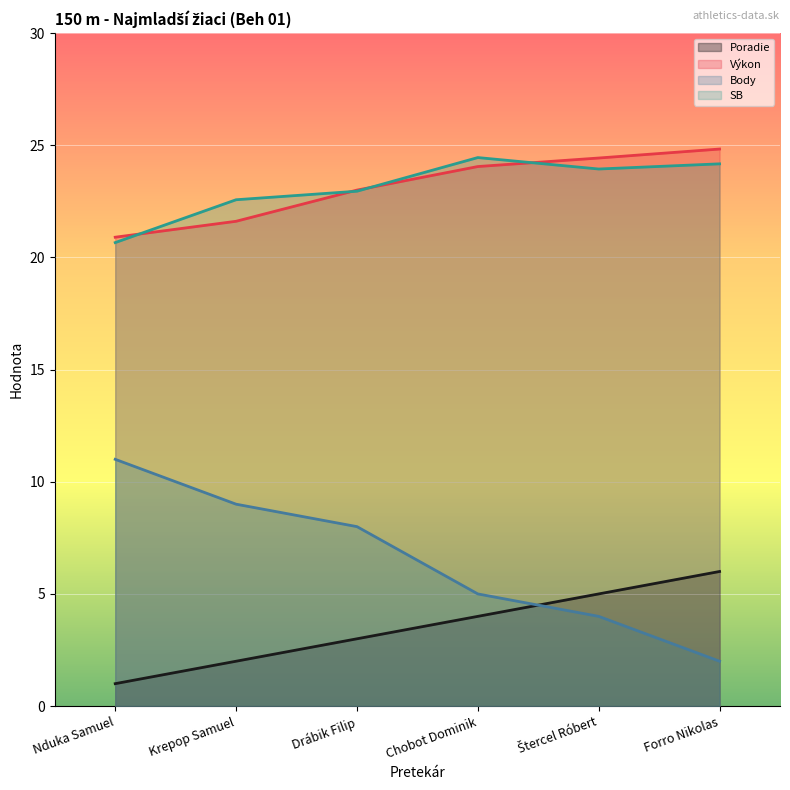

What is the label of the 6th point from the left?

Forro Nikolas